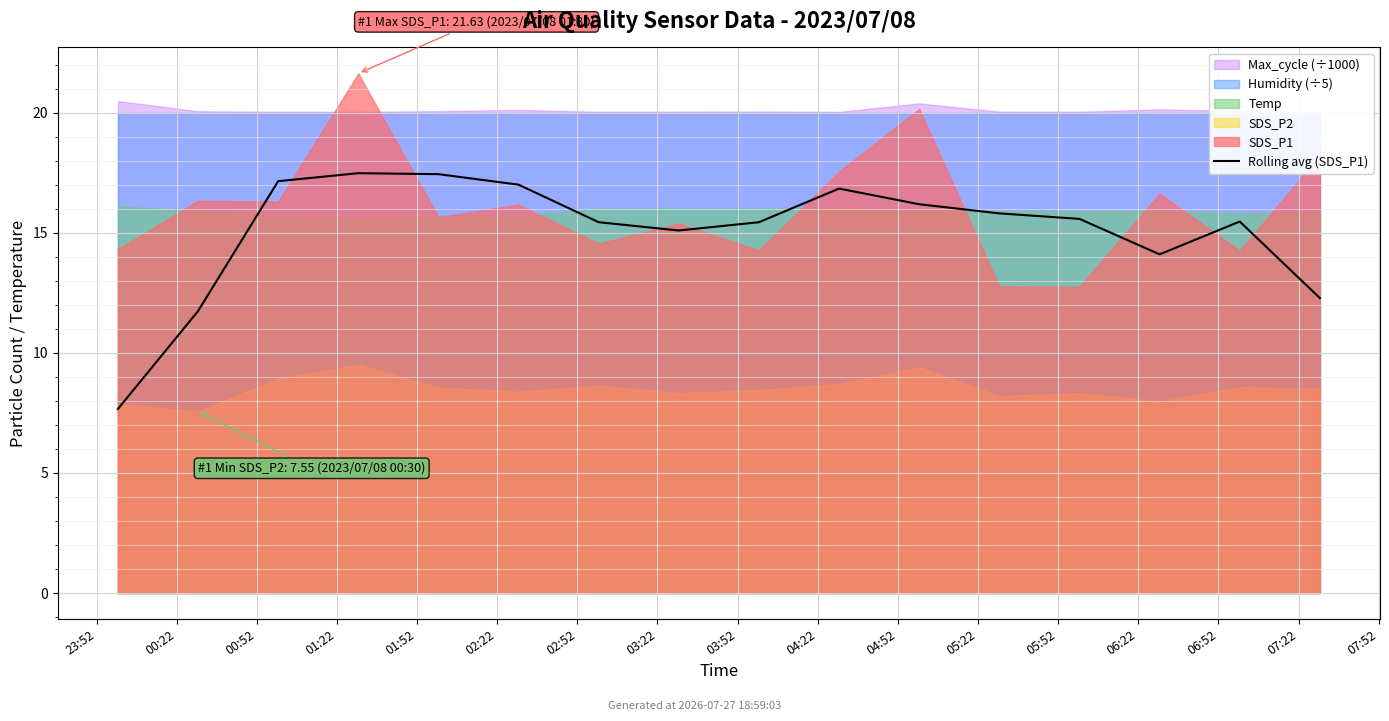

What is the value of the 10th point from the left?

16.8